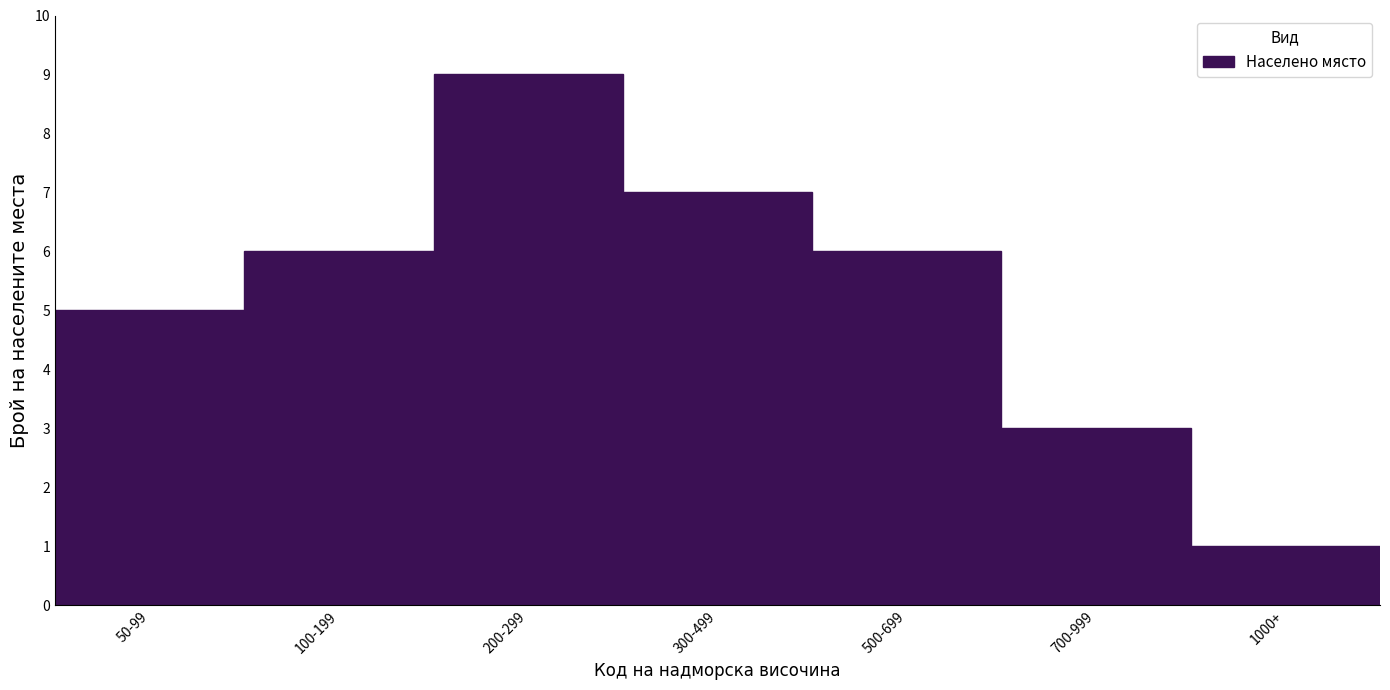

Reading left to right, list all the values displayed in this chart.

50-99=5	100-199=6	200-299=9	300-499=7	500-699=6	700-999=3	1000+=1